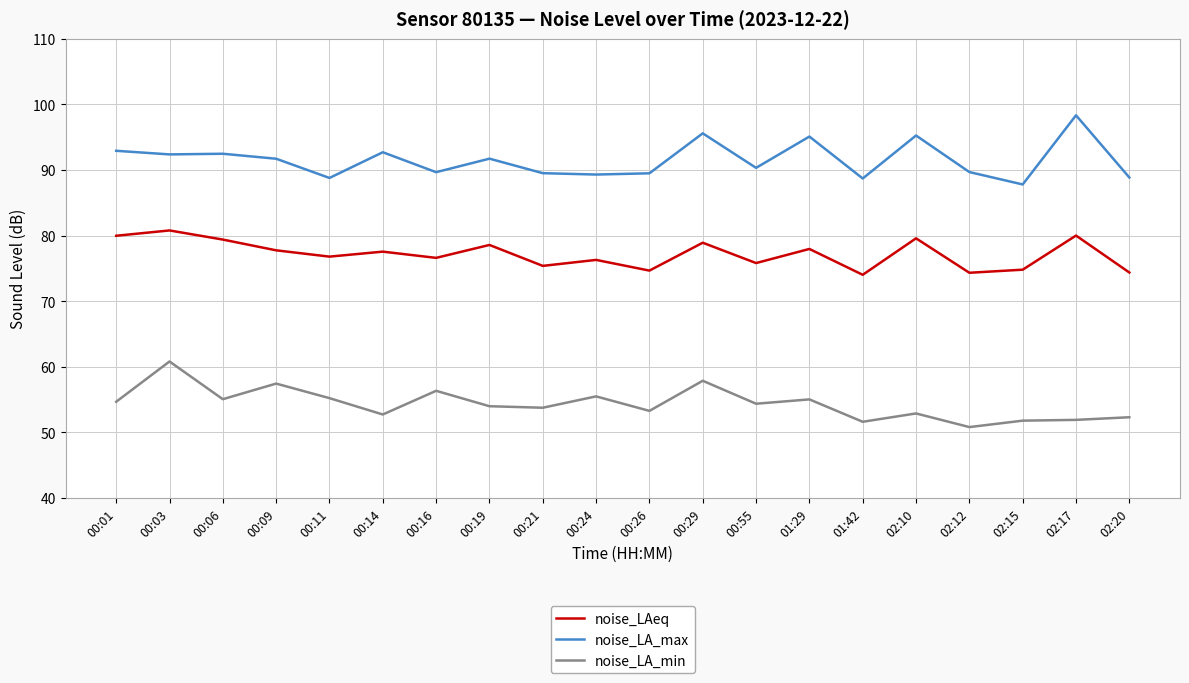

In noise_LA_min, how many points are higher than both neighbors (excluding endpoints)?

7